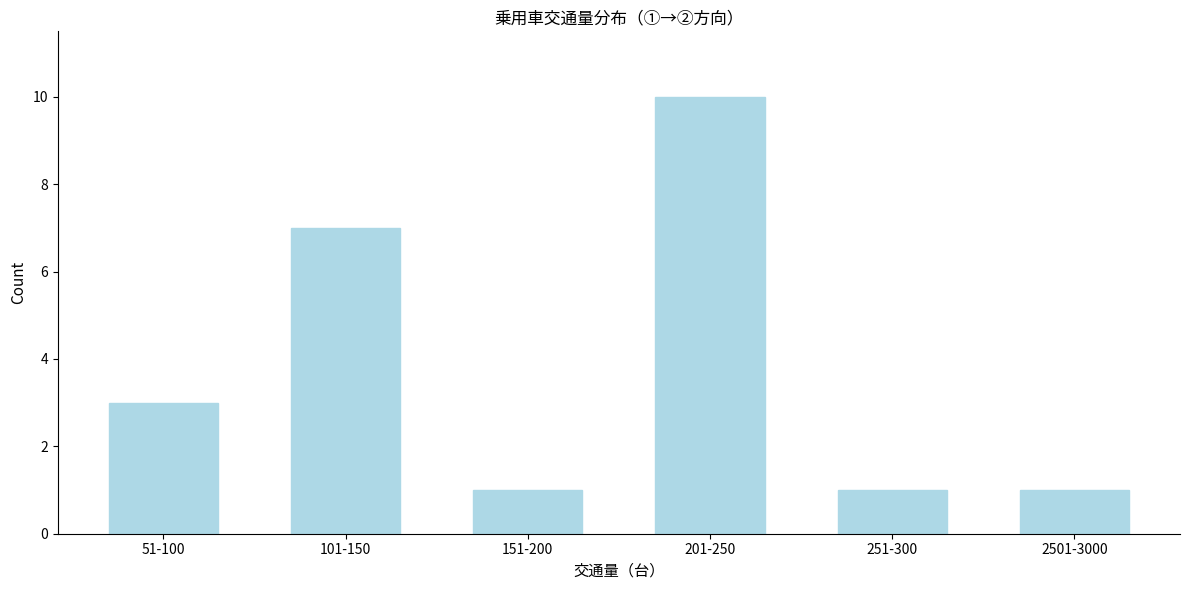

Reading left to right, list all the values displayed in this chart.

3	7	1	10	1	1